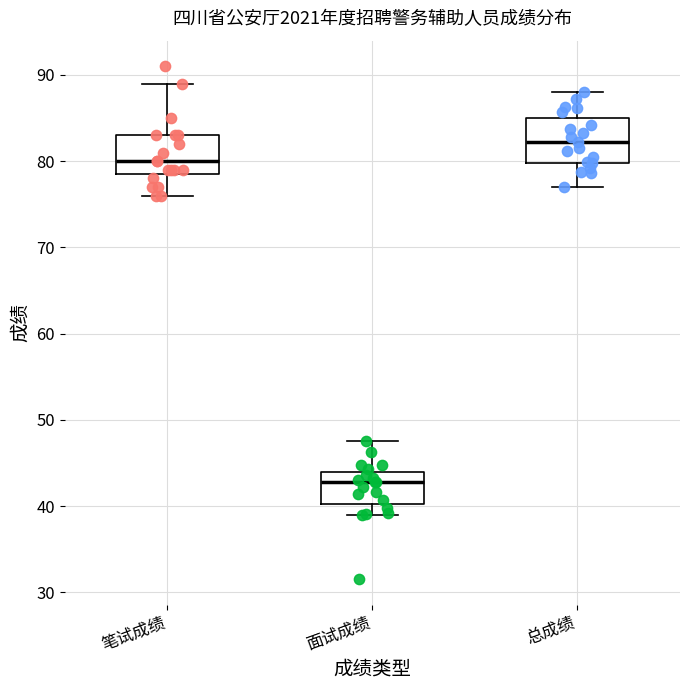

Reading left to right, read every box against the y-axis: the position of its median line, the range the box covers, and the ends of its whiskers. The values are not printed on the chart, so give them approximately, as read against the axis.

笔试成绩: median 80, box 79 to 83, whiskers 76 to 89
面试成绩: median 43, box 40 to 44, whiskers 39 to 48
总成绩: median 82, box 80 to 85, whiskers 77 to 88